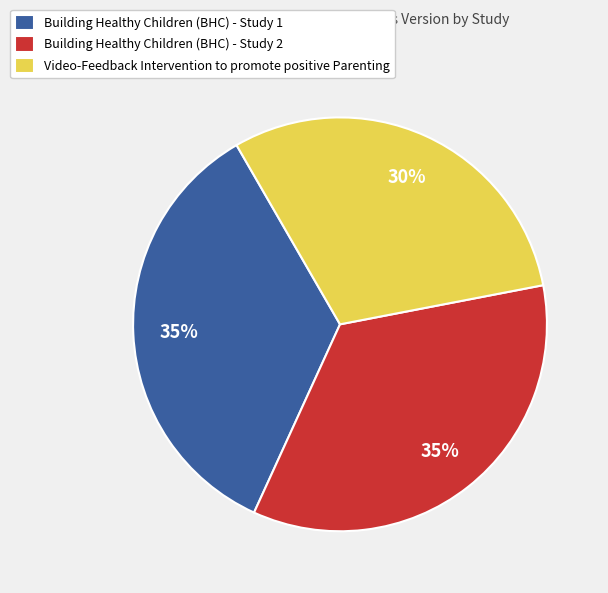

What percentage is the Building Healthy Children (BHC) - Study 2 slice, to the nearest percent?

35%